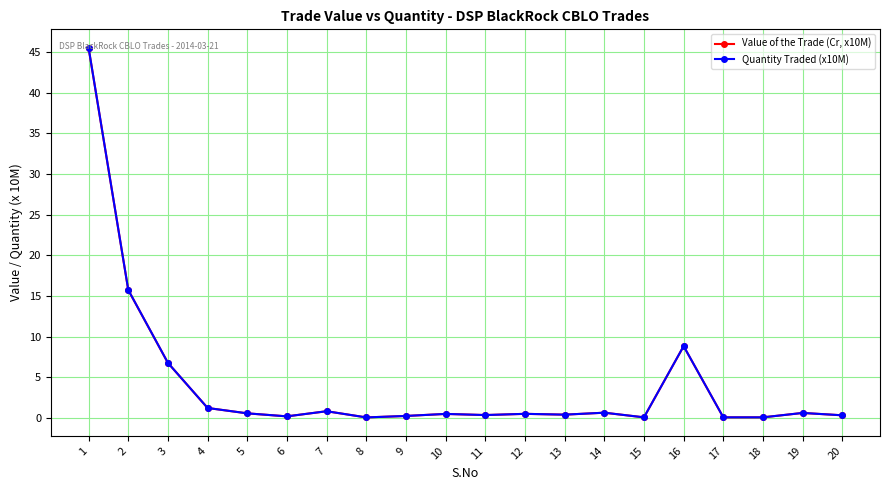

Is it true that Quantity Traded (x10M) equals 20.7 at 2?

False